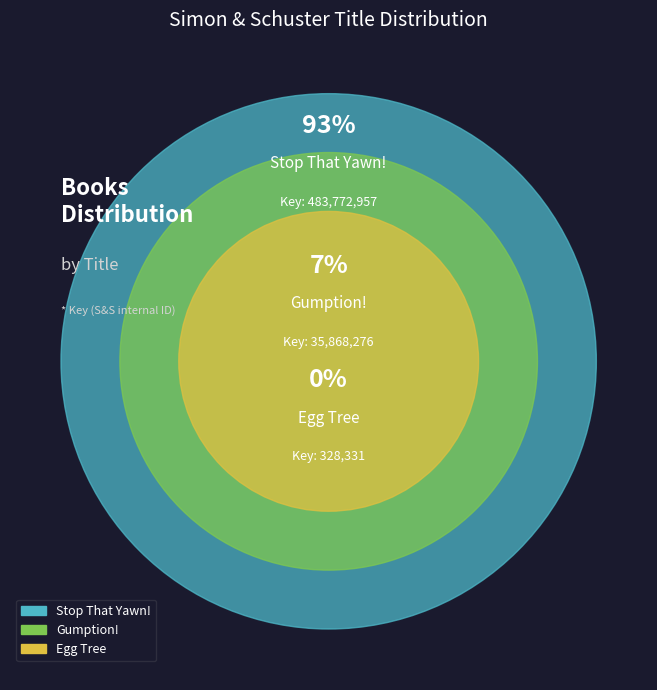

What is the ratio of the value at Stop That Yawn! to the value at Gumption!?

13.5